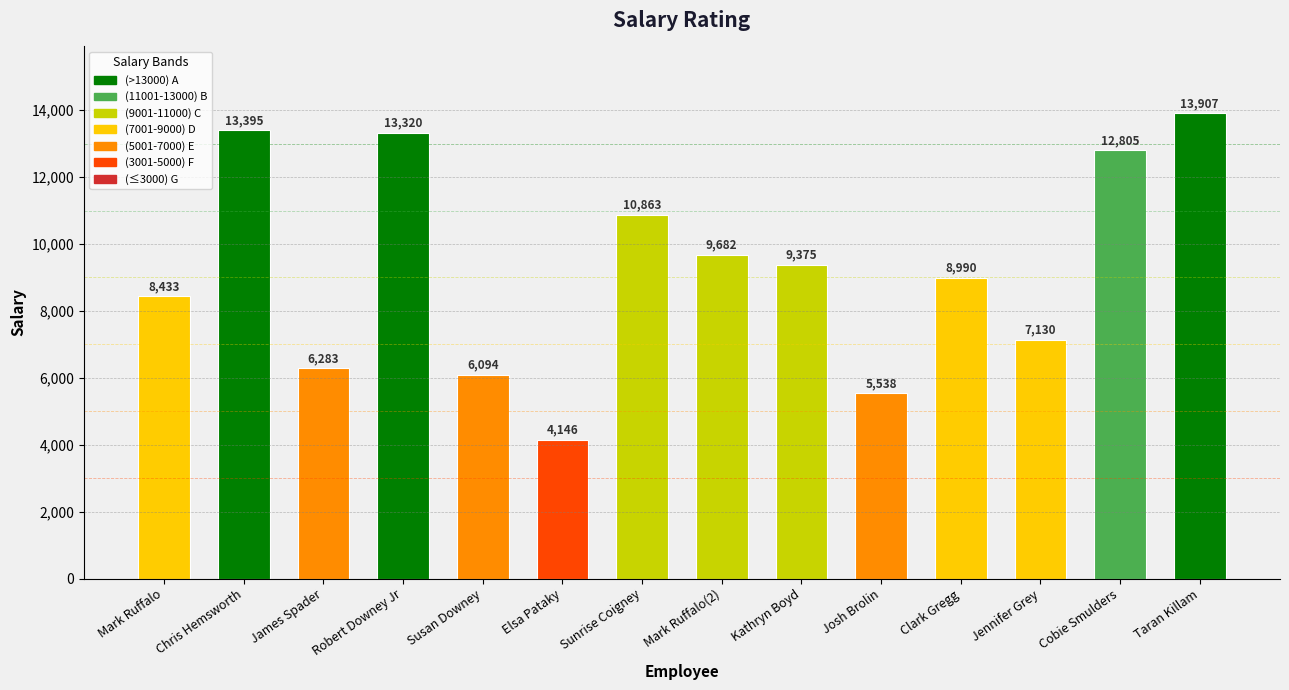

At which category does the chart reach its peak across all series?

Taran Killam